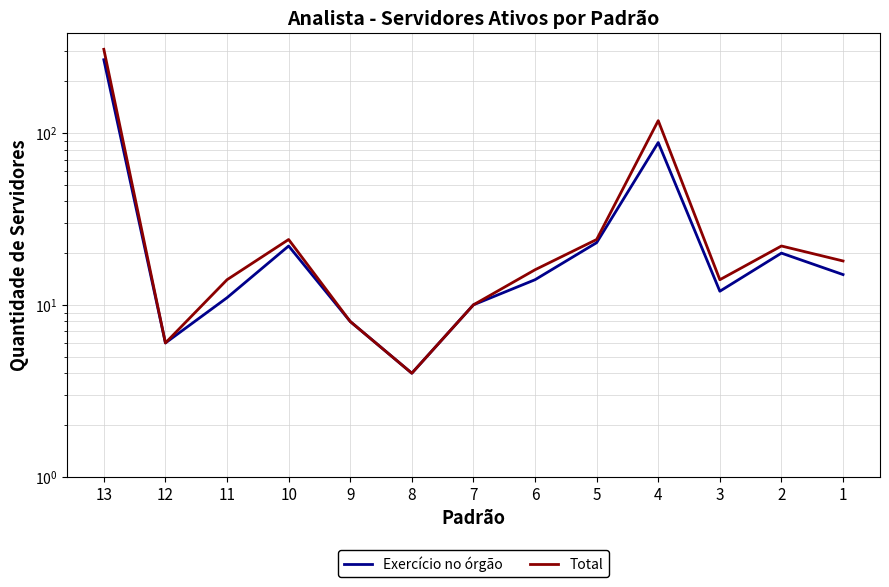

At which category does the chart reach its peak across all series?

13